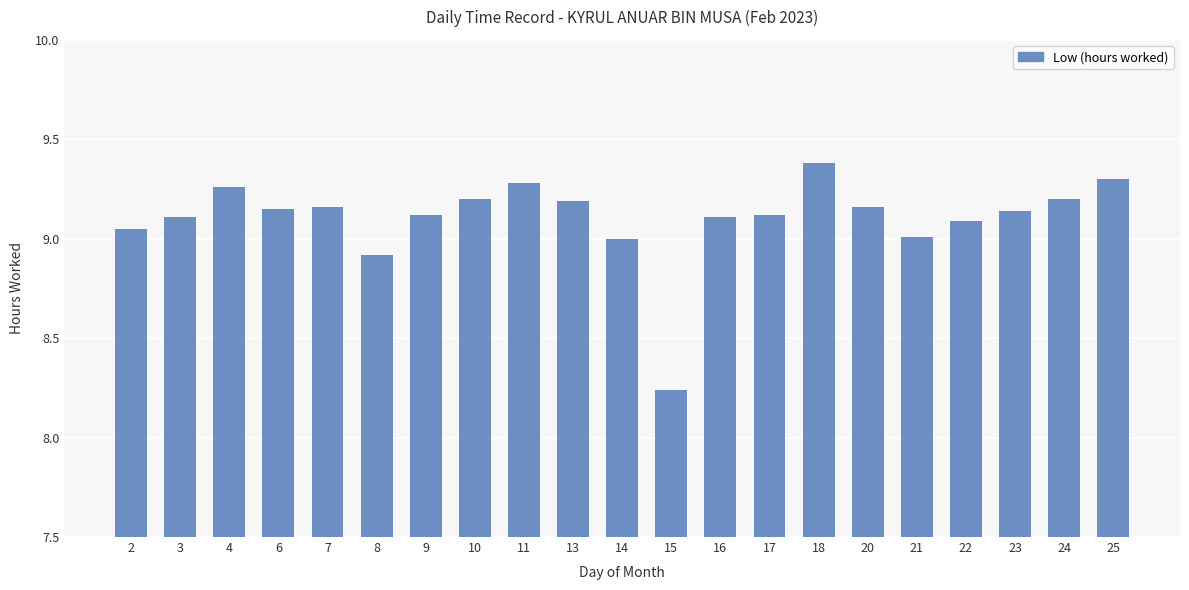

The chart shows a value of 3.8 at 13. True or false?

False